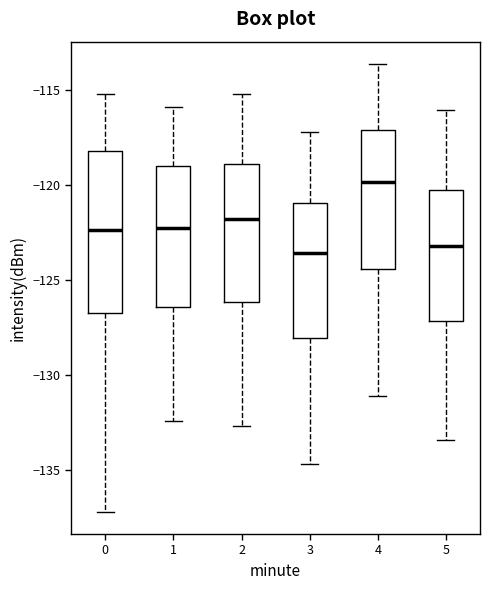

Reading left to right, transcribe this box plot: for each box, give where its median line is, the range the box spans, and where its two whiskers end, as read against the y-axis. The values are not printed on the chart, so give them approximately, as read against the axis.

0: median -122.5, box -126.5 to -118.5, whiskers -137.0 to -115.0
1: median -122.5, box -126.5 to -119.0, whiskers -132.5 to -116.0
2: median -122.0, box -126.0 to -119.0, whiskers -132.5 to -115.0
3: median -123.5, box -128.0 to -121.0, whiskers -134.5 to -117.0
4: median -120.0, box -124.5 to -117.0, whiskers -131.0 to -113.5
5: median -123.0, box -127.0 to -120.5, whiskers -133.5 to -116.0